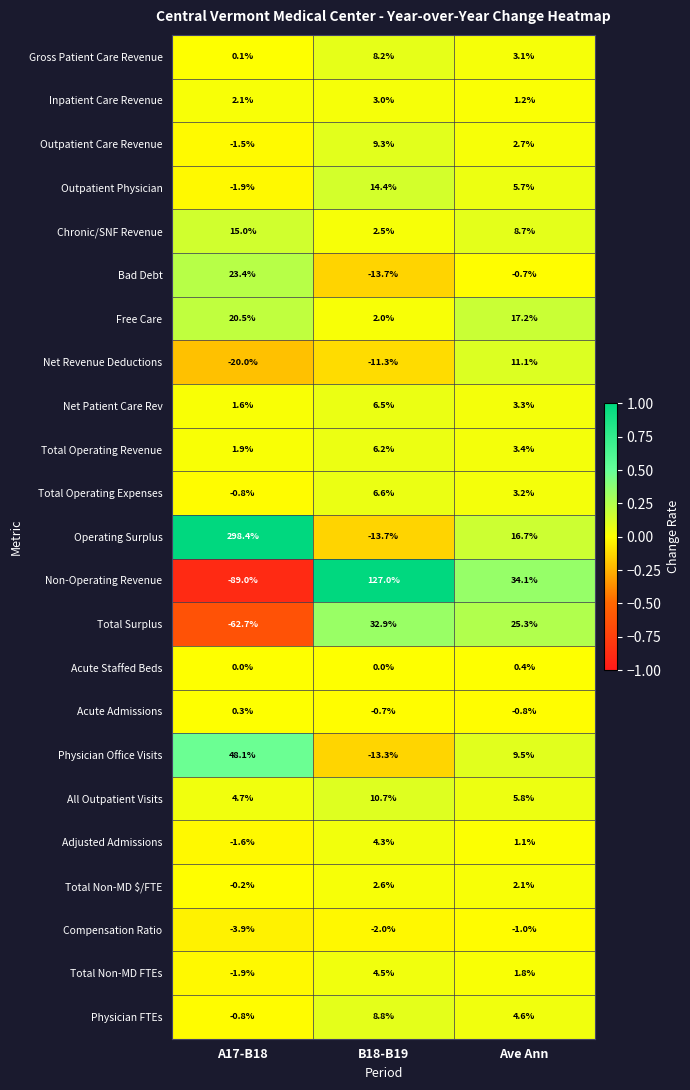

What is the minimum value shown in the chart?

-89.0